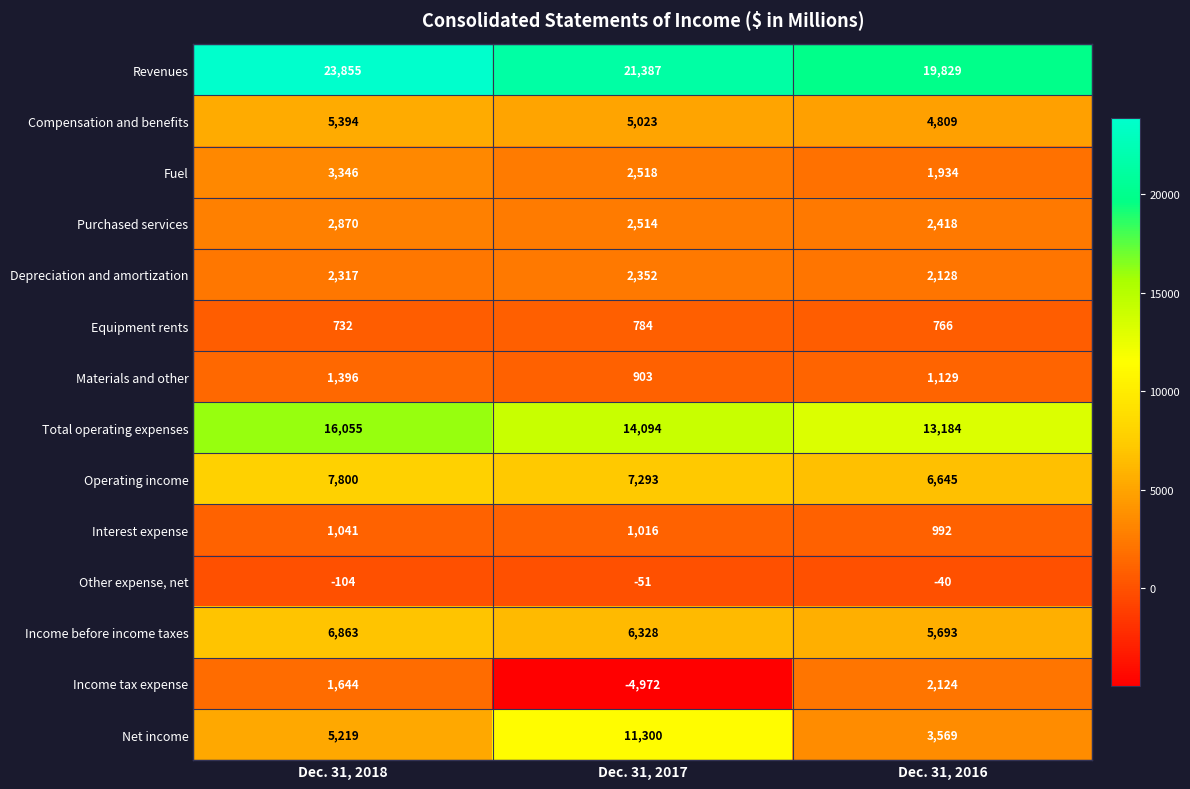

What is the difference between the maximum and second lowest values in the Interest expense series?

25